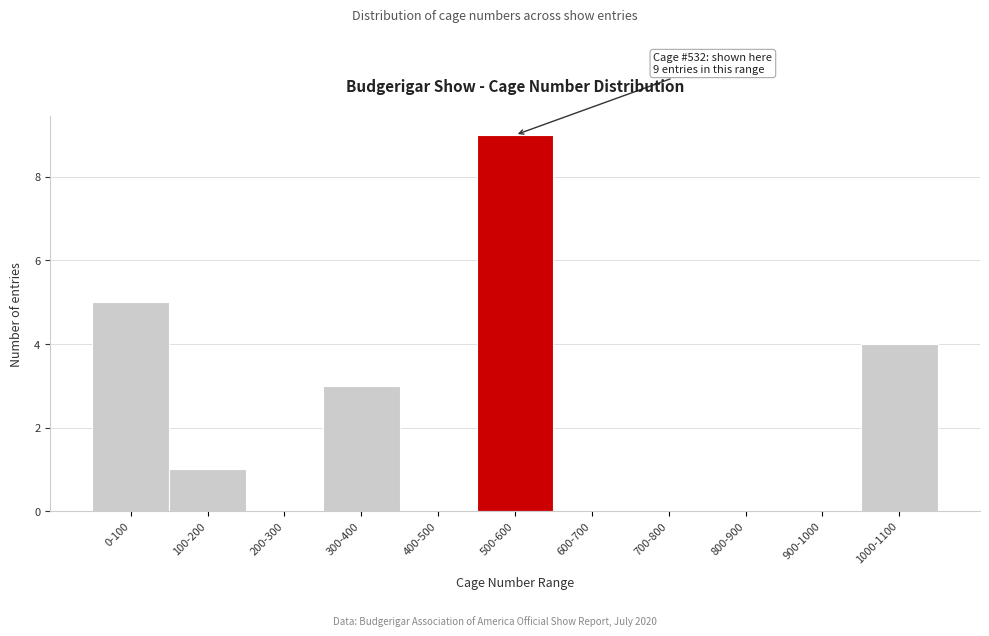

Reading left to right, extract all data points from this chart.

0-100=5	100-200=1	200-300=0	300-400=3	400-500=0	500-600=9	600-700=0	700-800=0	800-900=0	900-1000=0	1000-1100=4